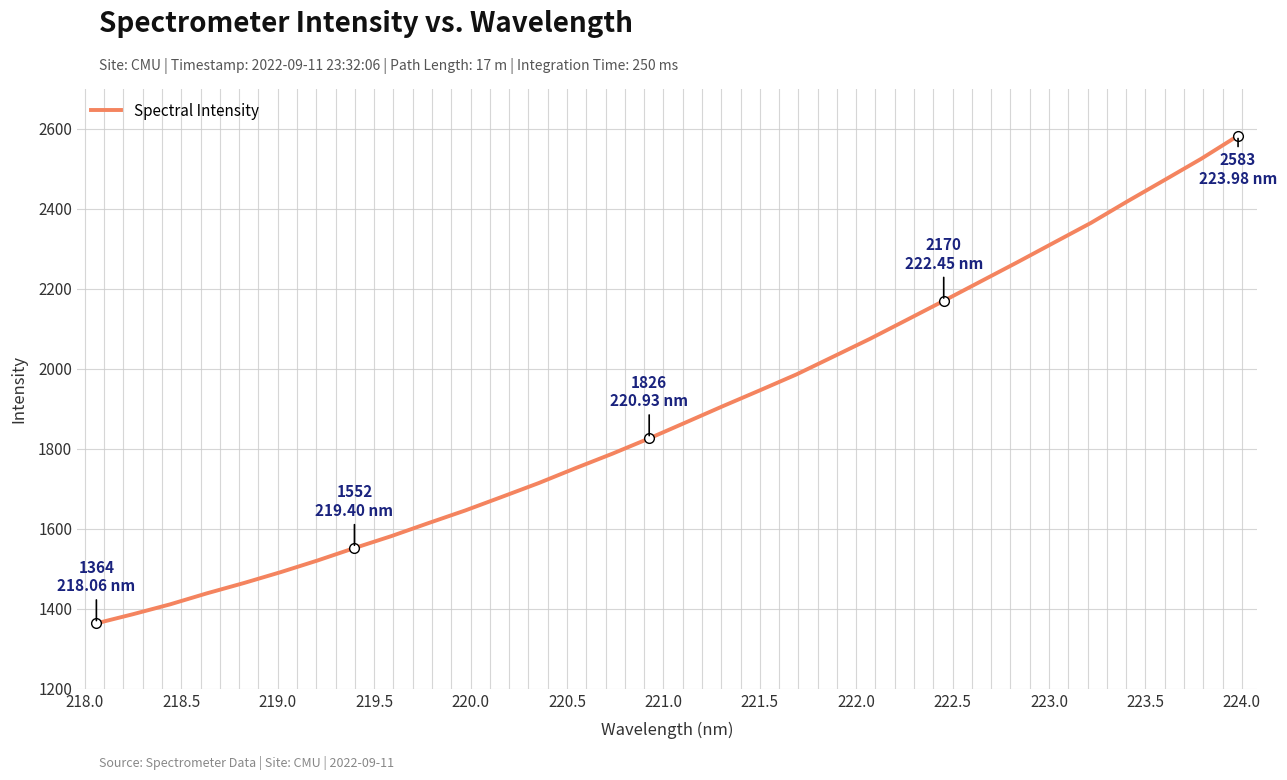

Reading left to right, list all the values displayed in this chart.

1363.7	1386.8	1411.2	1438.8	1464.5	1491.8	1520.9	1552.0	1581.8	1614.1	1645.8	1679.9	1714.5	1751.8	1787.9	1826.2	1866.4	1906.8	1946.2	1986.2	2030.7	2075.4	2122.7	2170.2	2218.5	2266.7	2316.0	2365.1	2419.5	2472.3	2525.6	2583.2